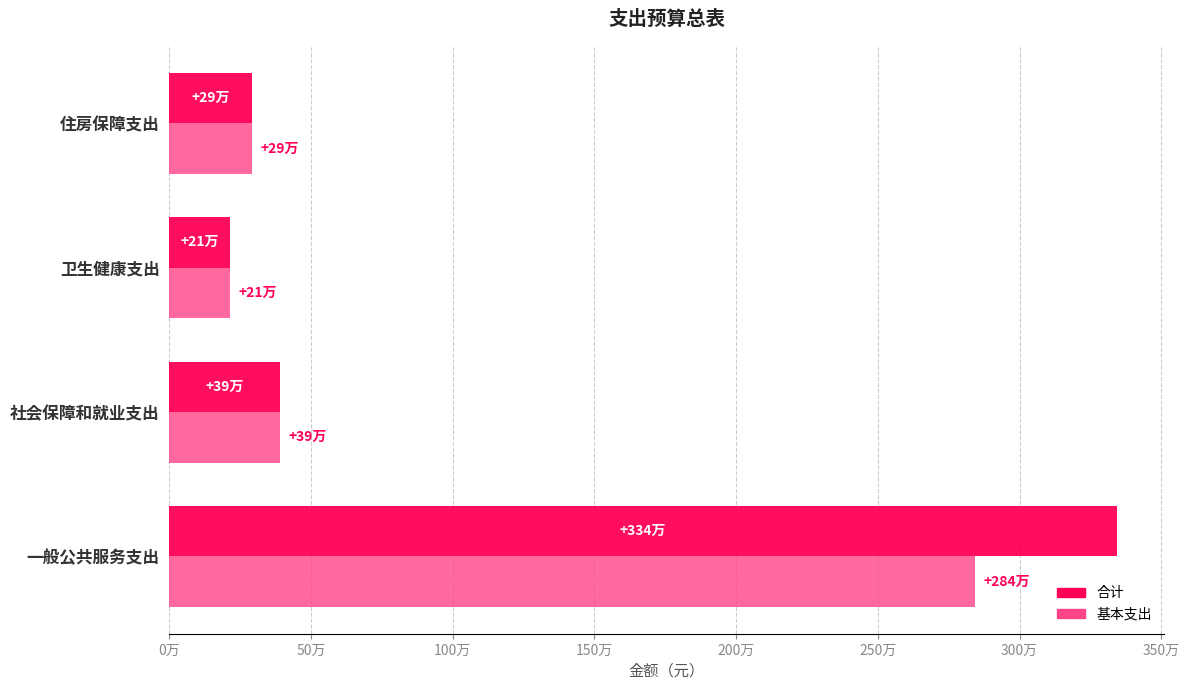

List the labels in order of 基本支出 value, largest first.

一般公共服务支出, 社会保障和就业支出, 住房保障支出, 卫生健康支出